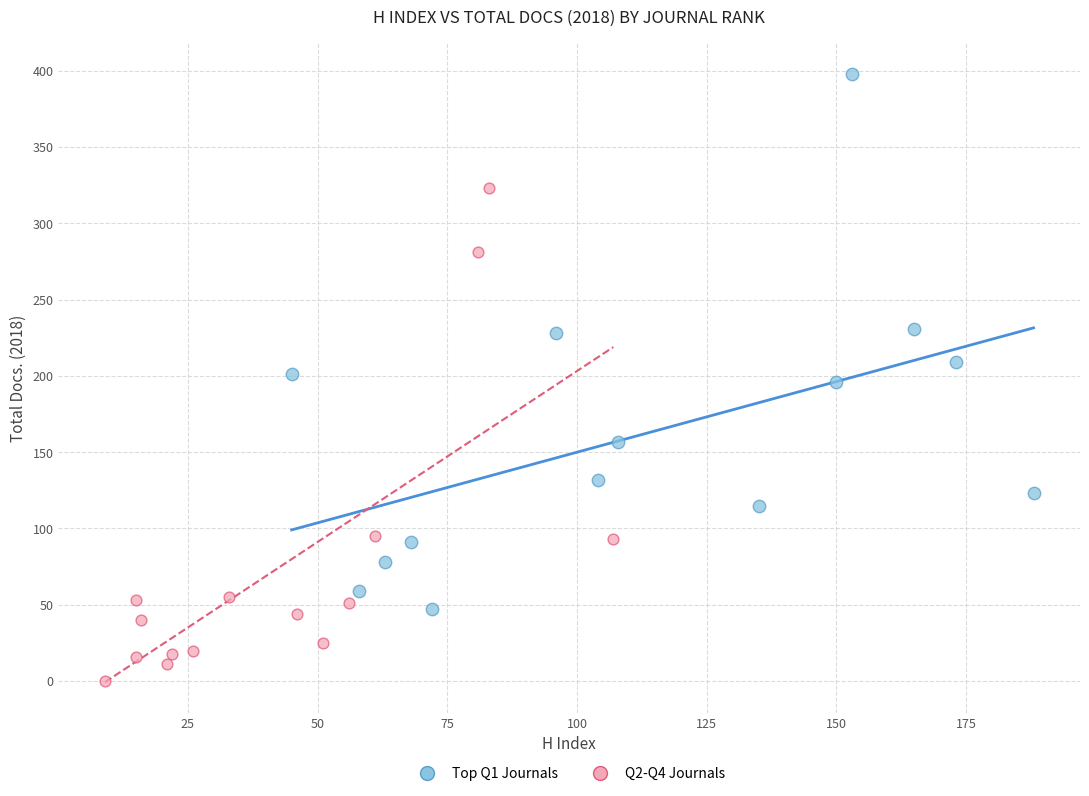

Which series reaches the minimum Y coordinate?

Q2-Q4 Journals